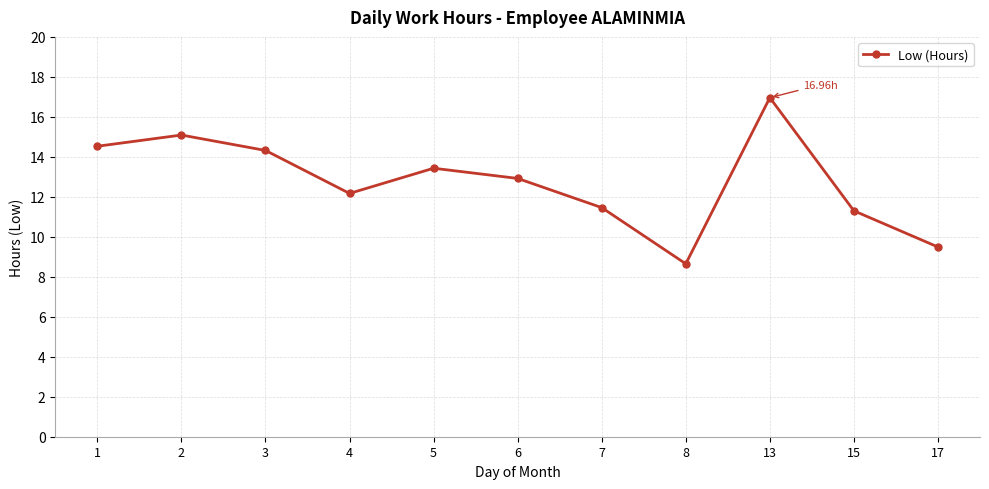

List the labels in order of value, largest first.

13, 2, 1, 3, 5, 6, 4, 7, 15, 17, 8